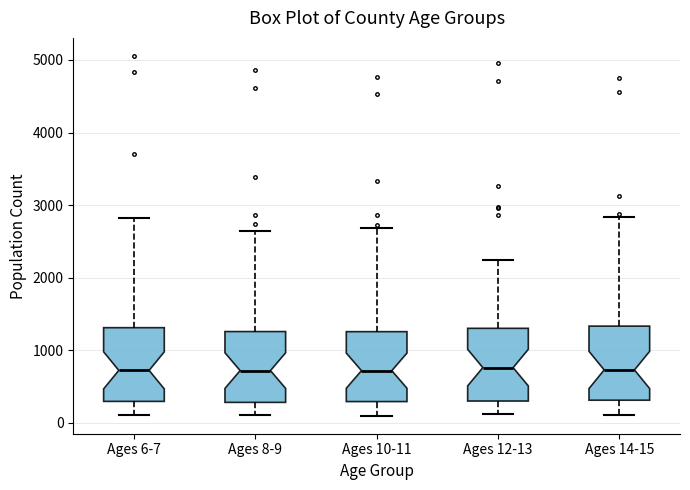

Where does the median line of the box for Ages 8-9 sit on the y-axis? The values are not printed on the chart, so give them approximately, as read against the axis.

700